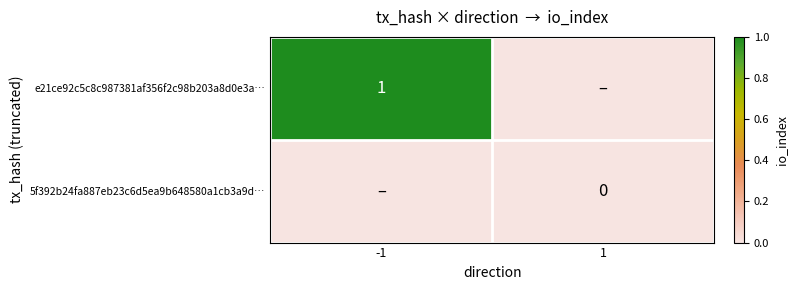

Is it true that e21ce92c5c8c987381af356f2c98b203a8d0e3a… equals 0 at -1?

False